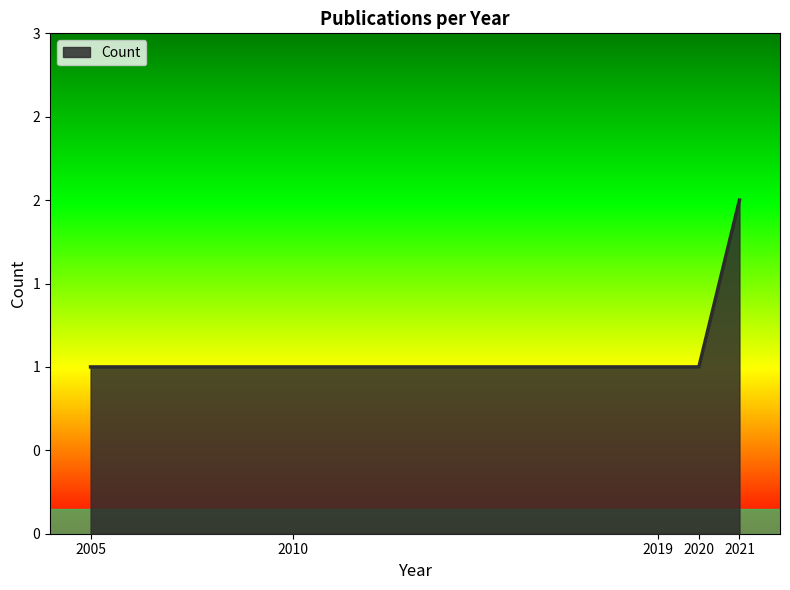

Does the chart display data point markers on the line(s)?

No